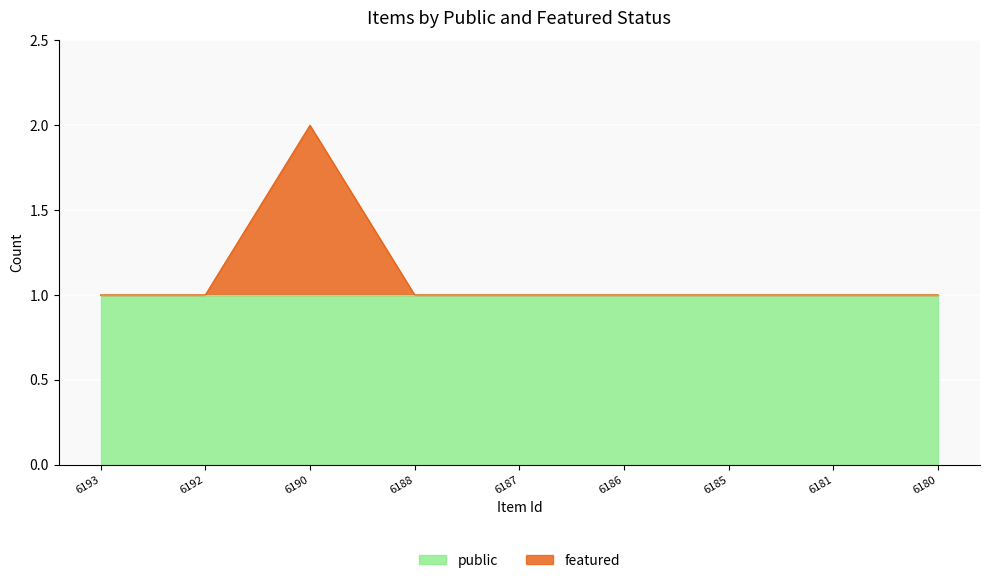

List the labels in order of value, largest first.

6190, 6193, 6192, 6188, 6187, 6186, 6185, 6181, 6180